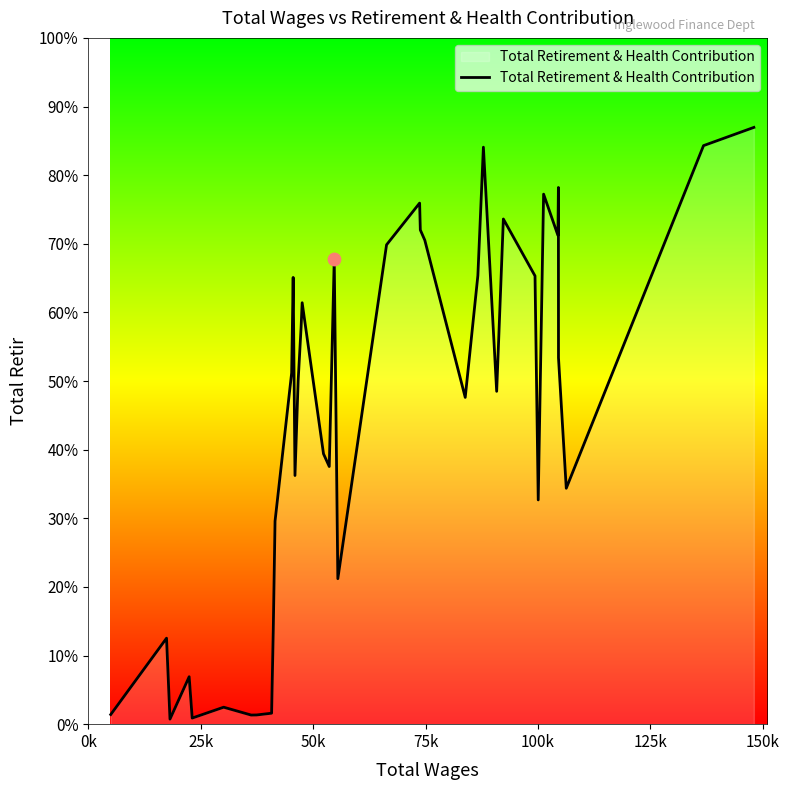

Does the chart have visible grid lines?

No